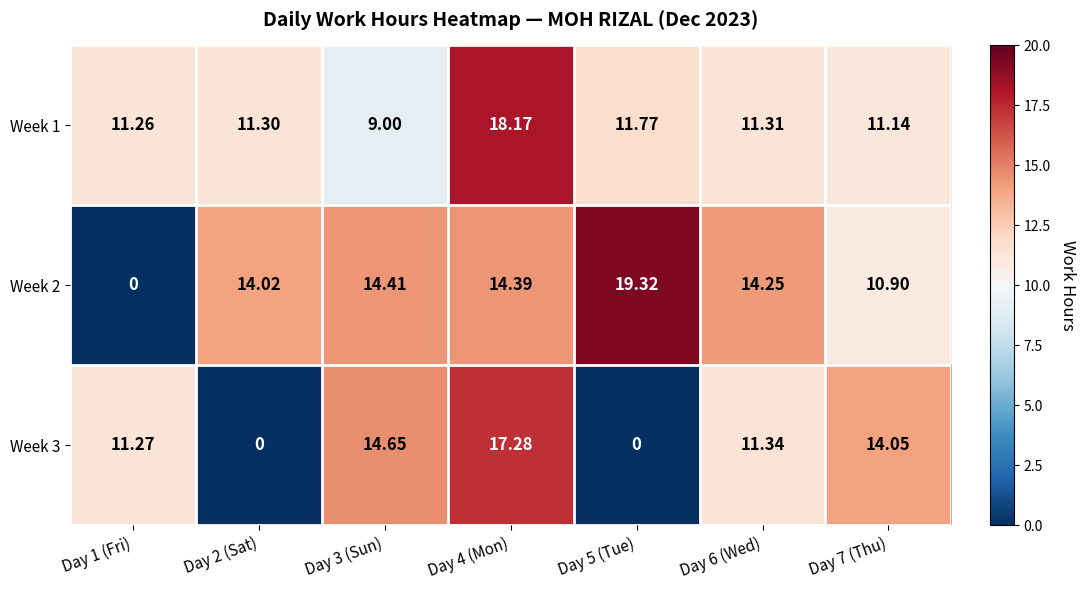

Which series has the largest range (max minus min)?

Week 2